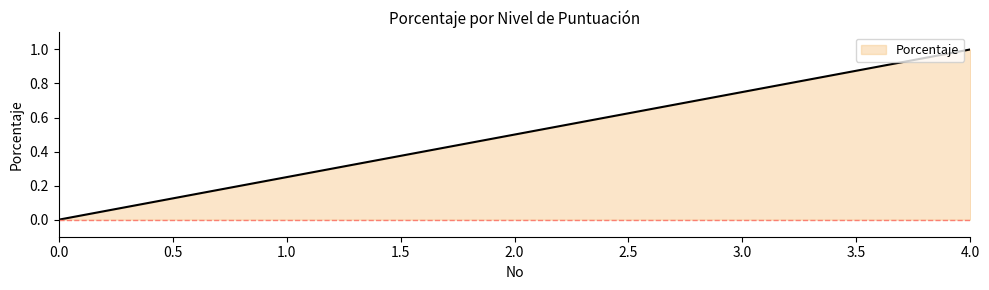

How many values are between 0 and 1?

5